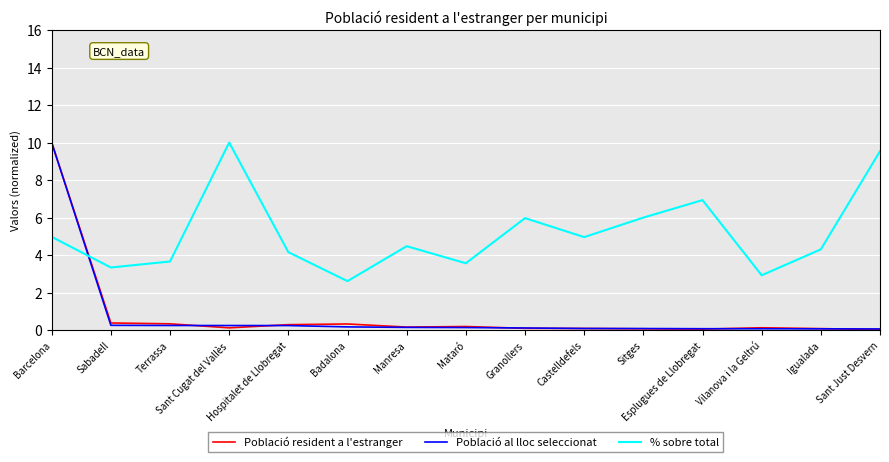

In Població resident a l'estranger, how many points are higher than both neighbors (excluding endpoints)?

3